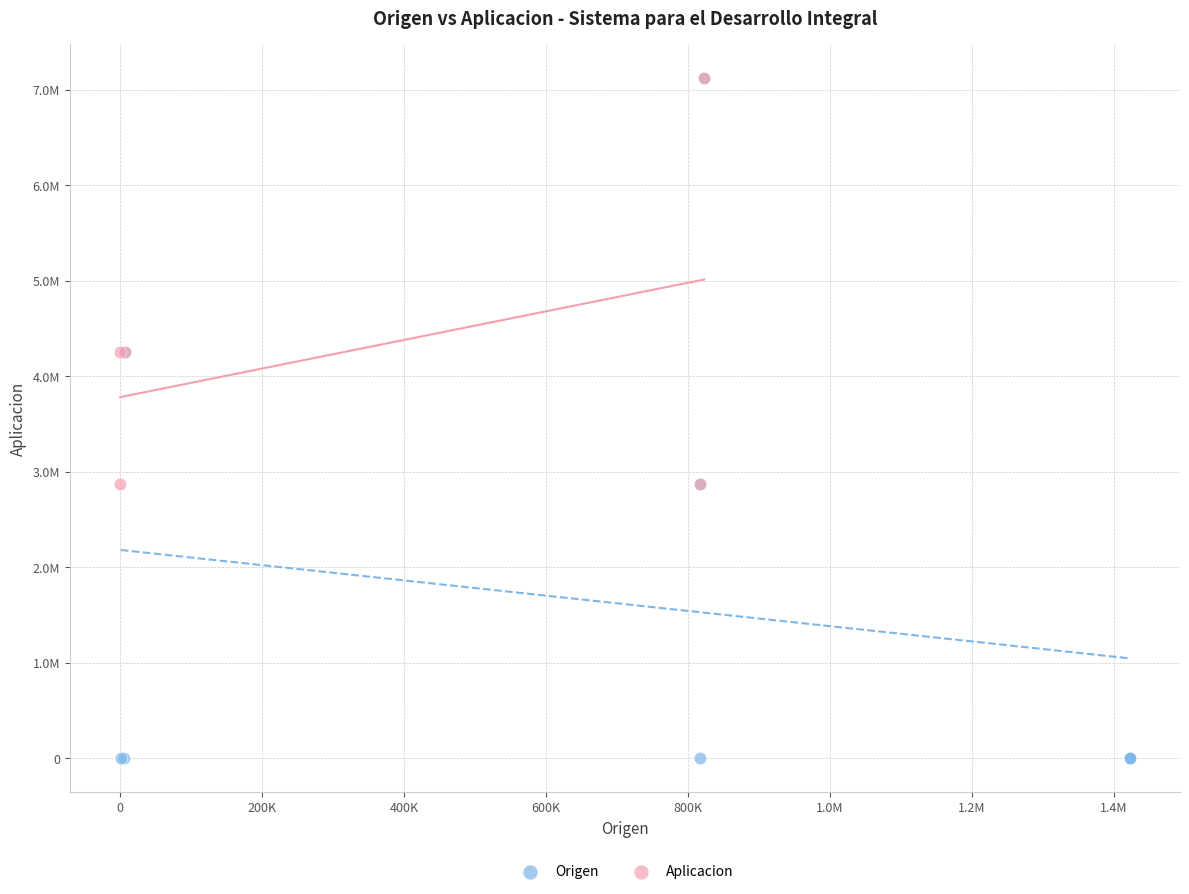

What are all the series names shown in the legend?

Origen, Aplicacion